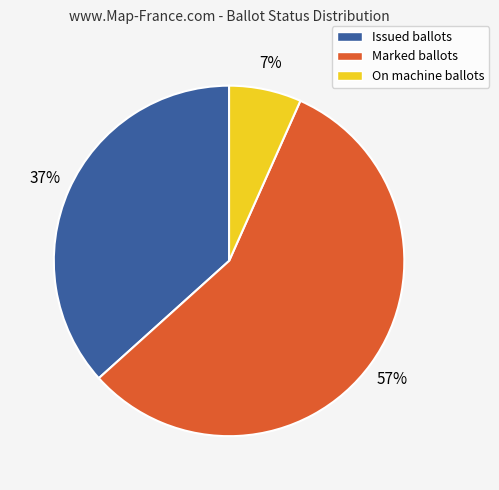

To the nearest percent, what is the difference between the largest and smallest slice percentages?

50%